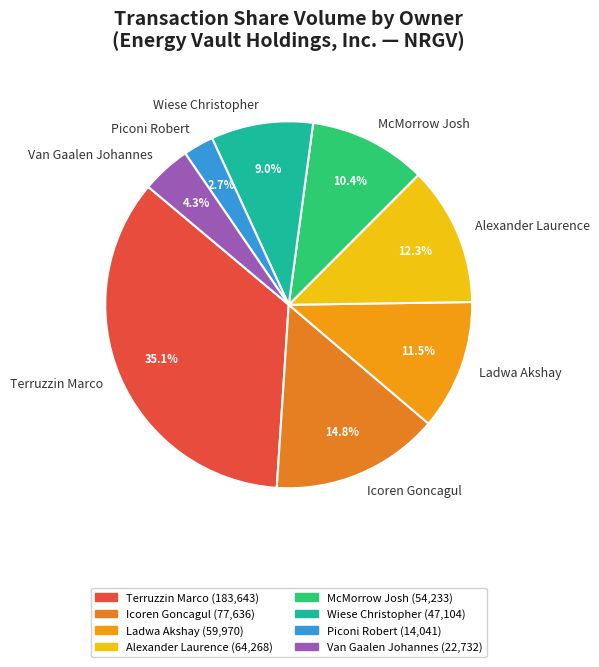

To the nearest percent, what is the combined percentage of Ladwa Akshay and McMorrow Josh?

22%